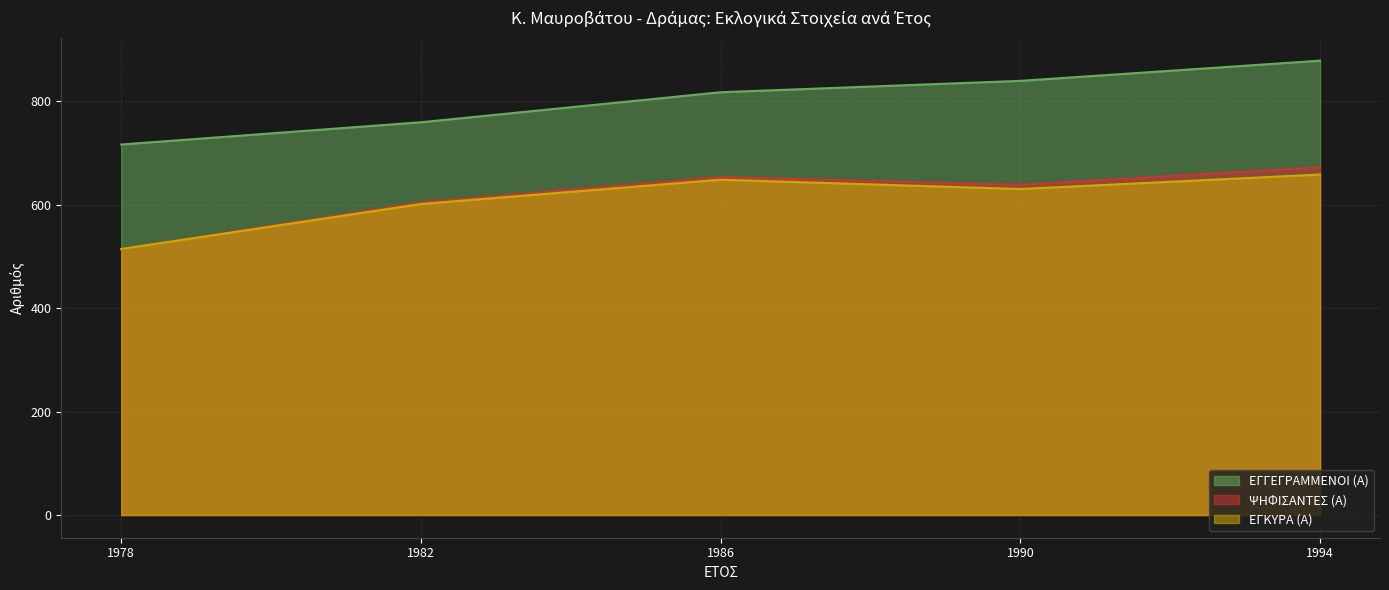

Is it true that ΕΓΓΕΓΡΑΜΜΕΝΟΙ (Α) equals 817 at 1986?

True